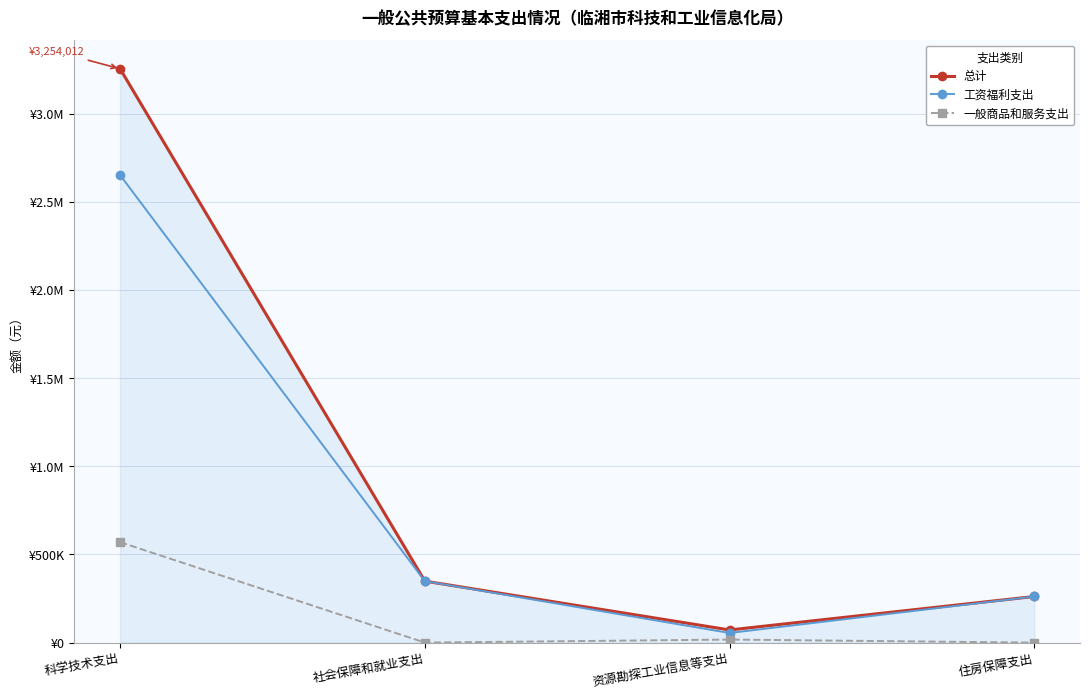

Does the chart have visible grid lines?

Yes